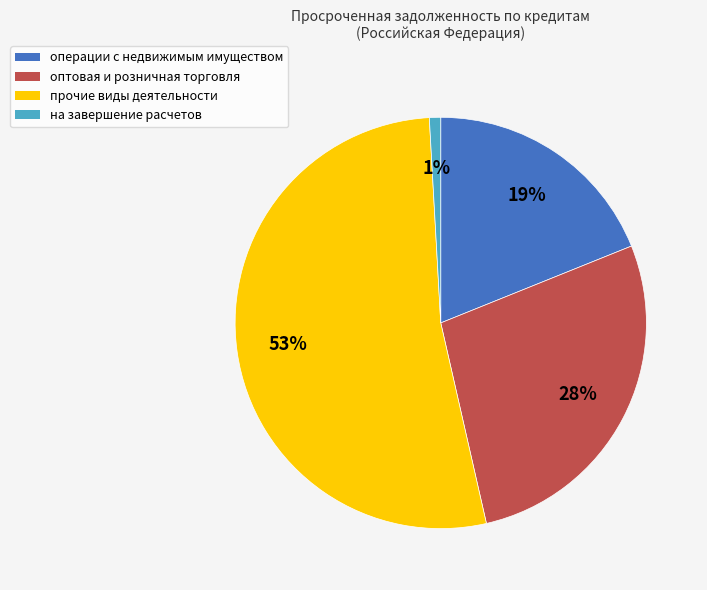

Combined, do операции с недвижимым имуществом and на завершение расчетов account for over 50%?

No